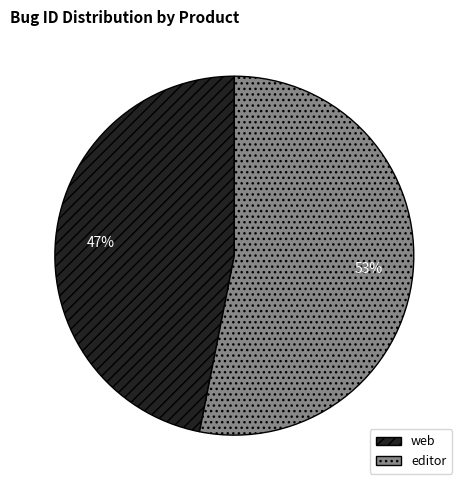

The editor slice represents 64% of the pie. True or false?

False